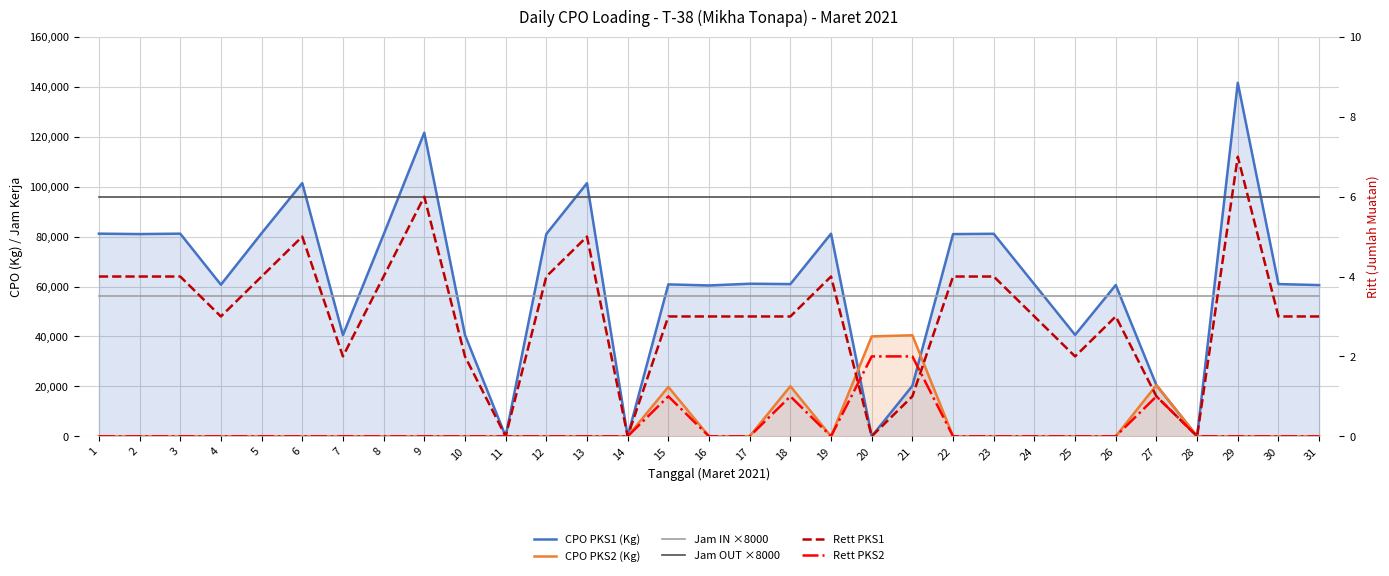

What is the total value across all series at 20?

192012